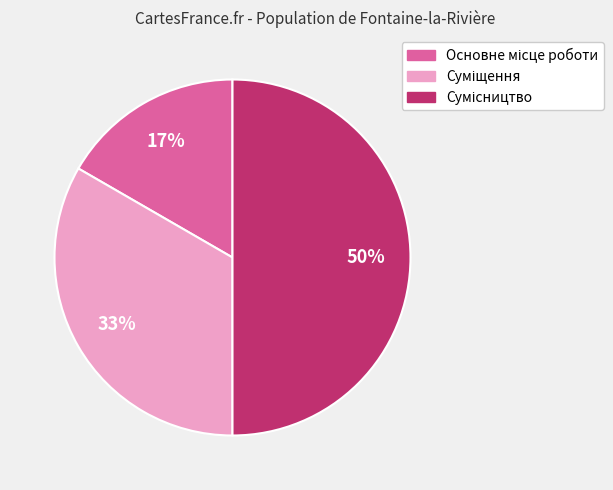

To the nearest percent, what is the difference between the largest and smallest slice percentages?

33%